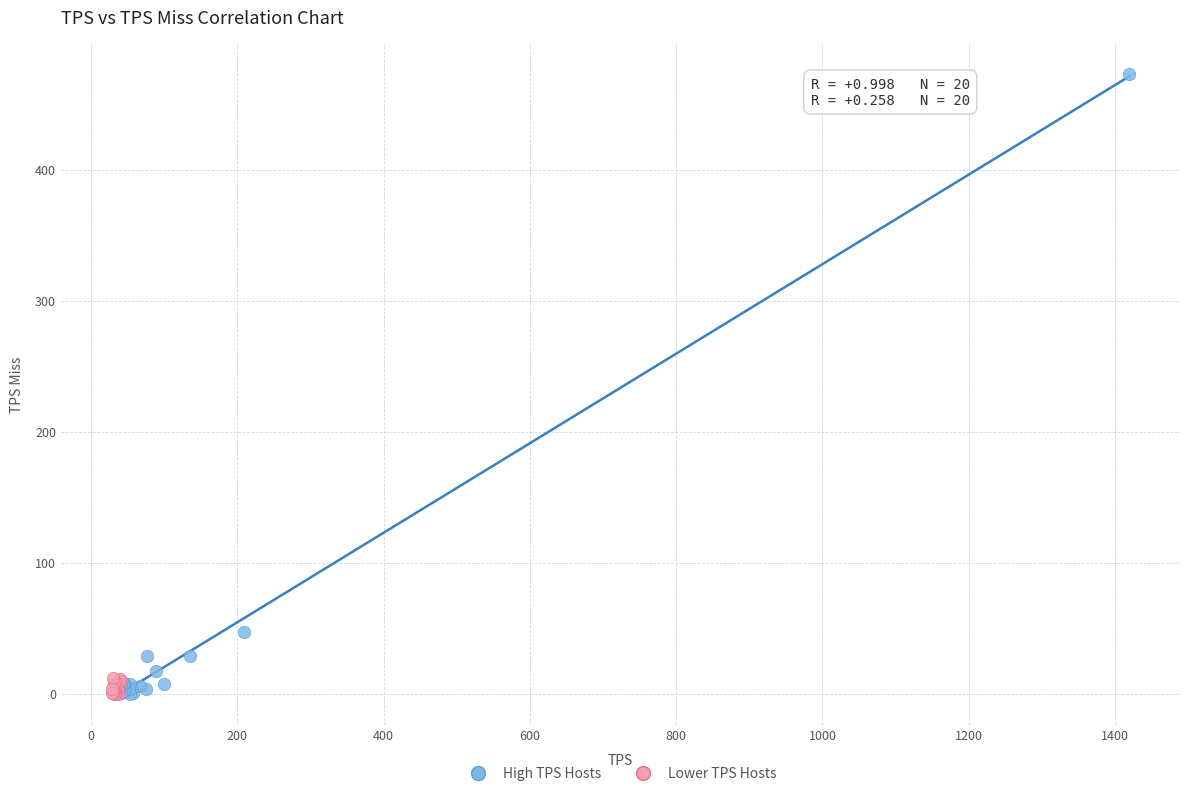

Which series has the widest spread of Y values?

High TPS Hosts